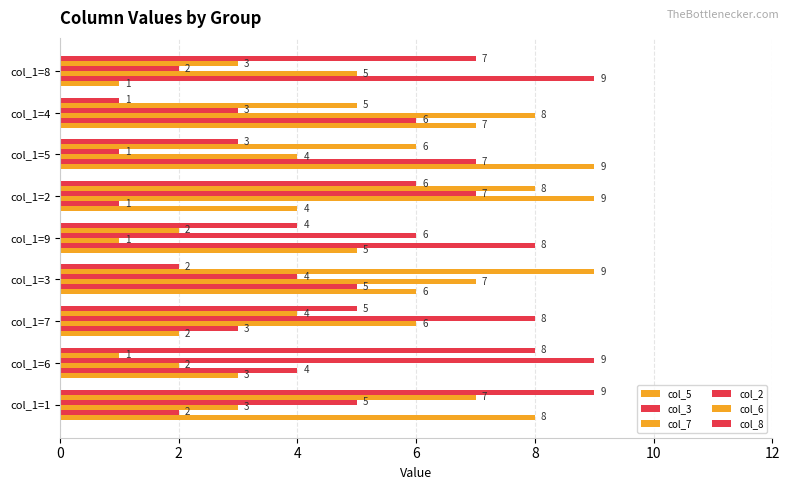

Reading right to left, what are all the values shown in this chart?

col_5: 1	7	9	4	5	6	2	3	8
col_3: 9	6	7	1	8	5	3	4	2
col_7: 5	8	4	9	1	7	6	2	3
col_2: 2	3	1	7	6	4	8	9	5
col_6: 3	5	6	8	2	9	4	1	7
col_8: 7	1	3	6	4	2	5	8	9